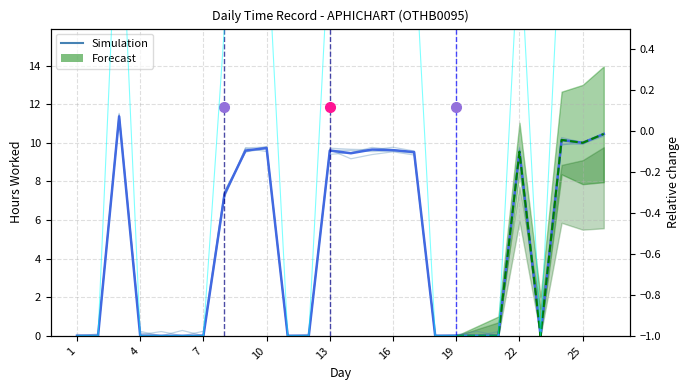

What is the value of the 9th point from the left?

9.5